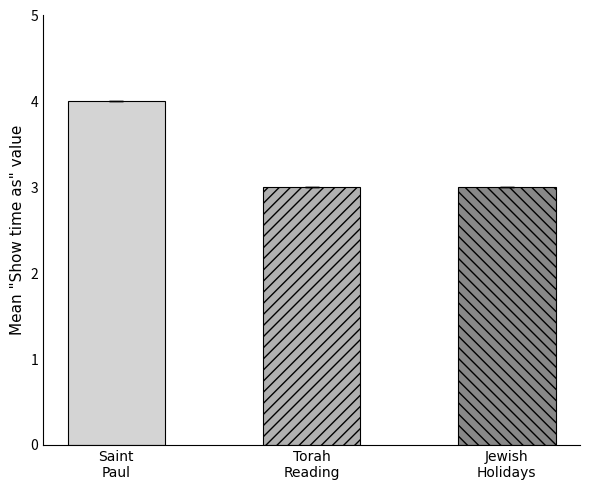

Reading right to left, transcribe all the data shown in this chart.

3	3	4